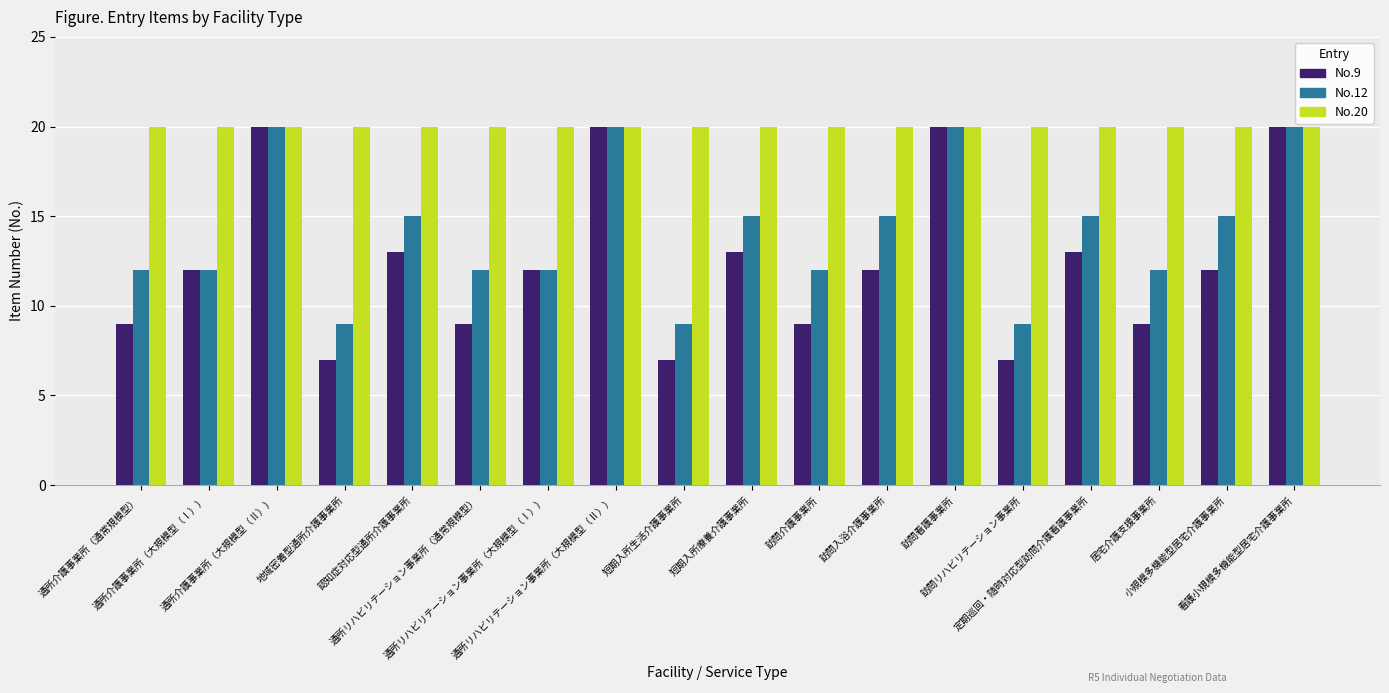

List the series in order of their overall mean, highest first.

No.20, No.12, No.9